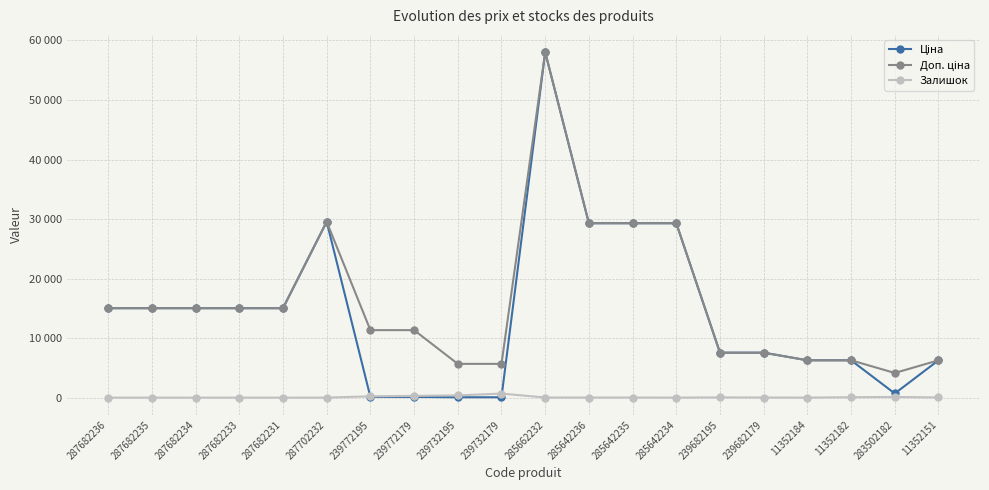

Which series has the largest total across all categories?

Доп. ціна